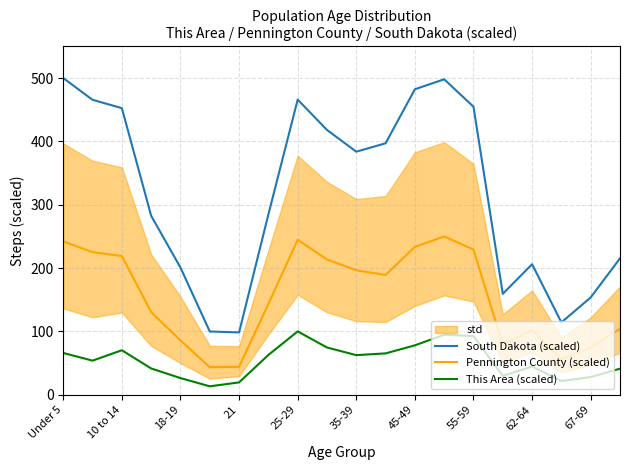

What is the smallest value displayed?

13.3